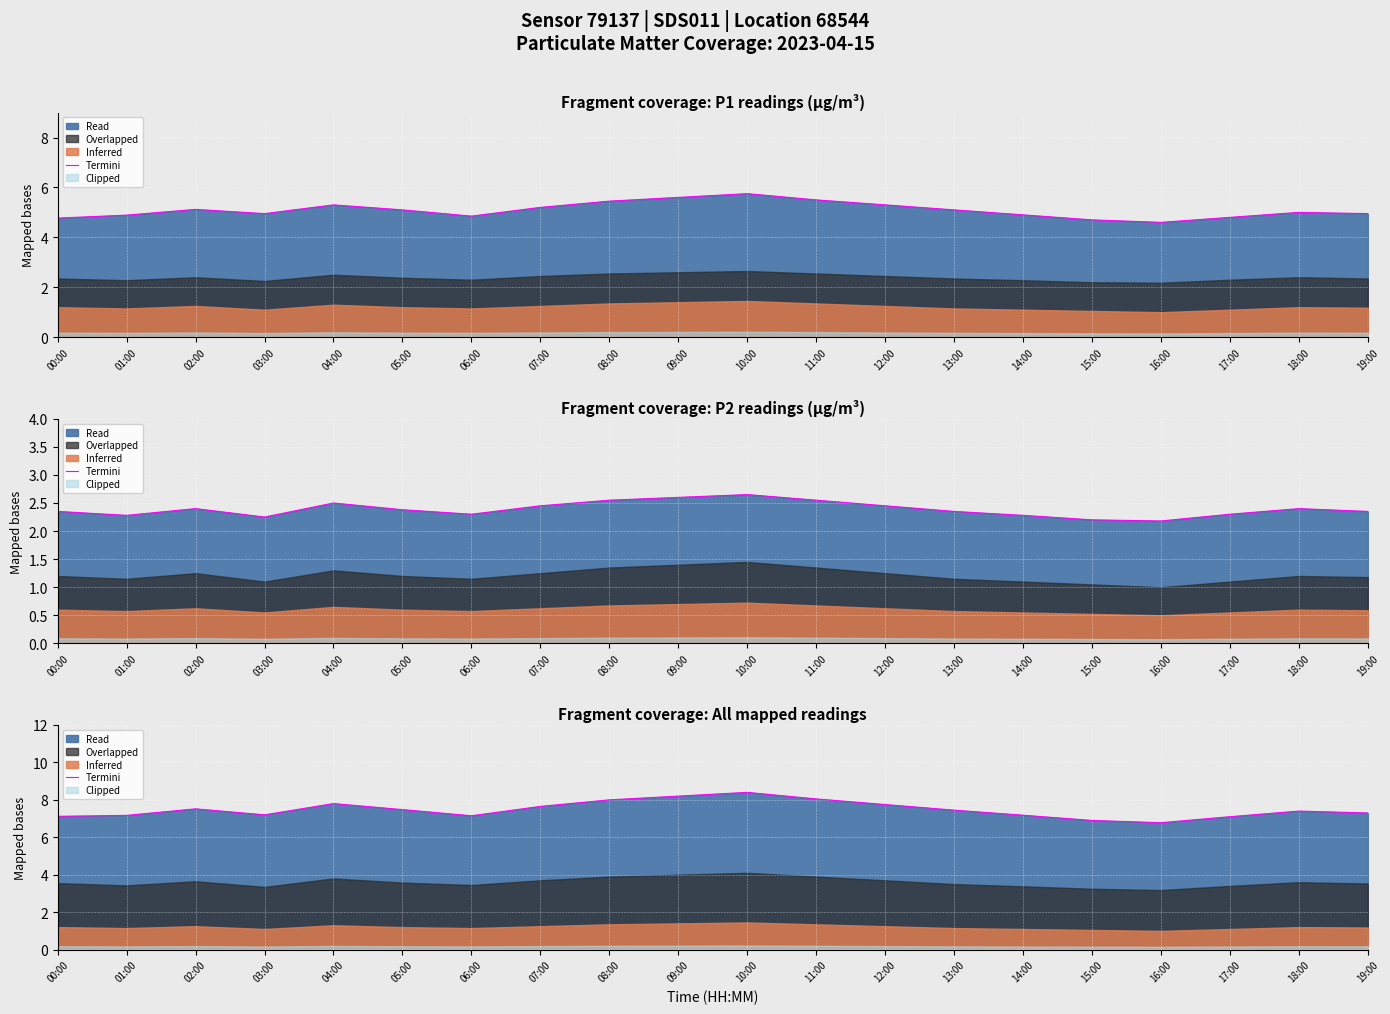

How many values are below 7?

2